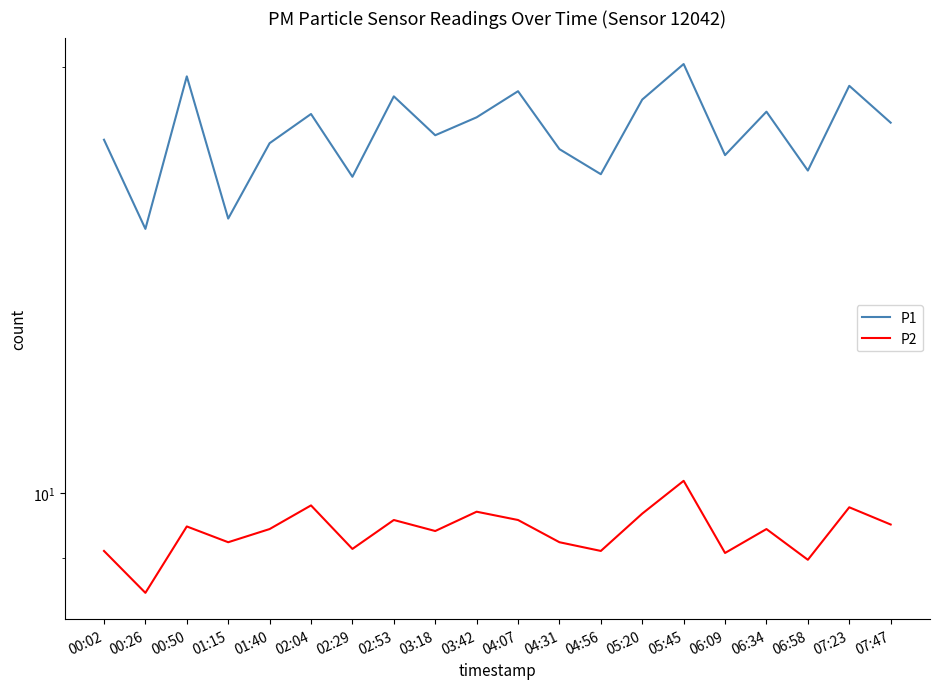

True or false: P1 has a value of 19.2 at 04:07.

True